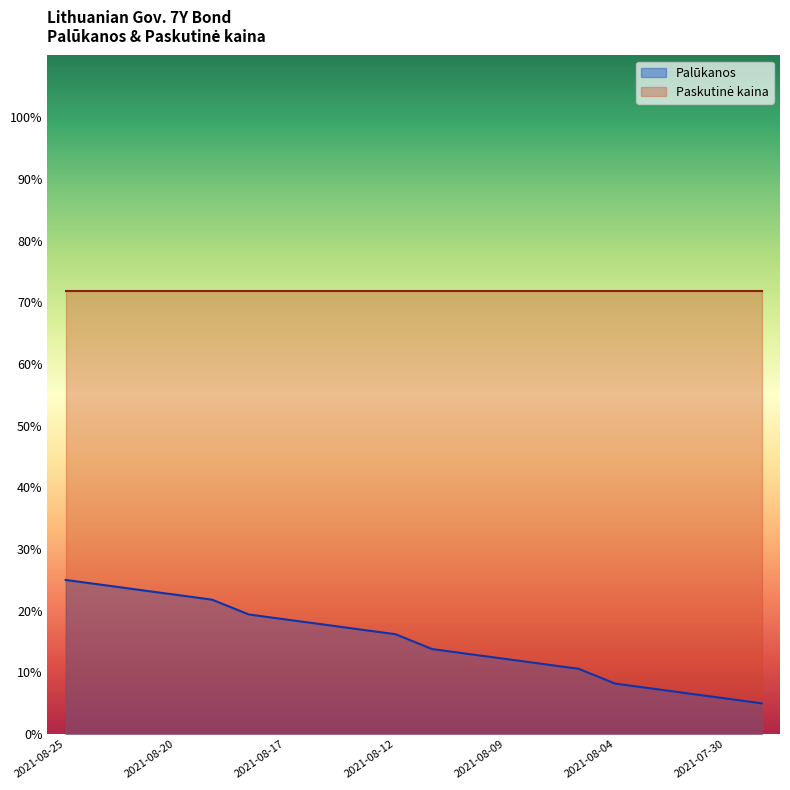

Approximately how many times larger is the value at 2021-08-24 compared to 2021-08-04?

3.0